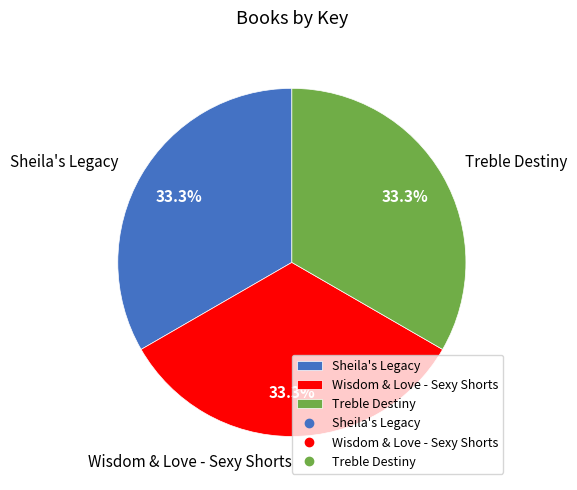

Count the number of slices in the pie.

3